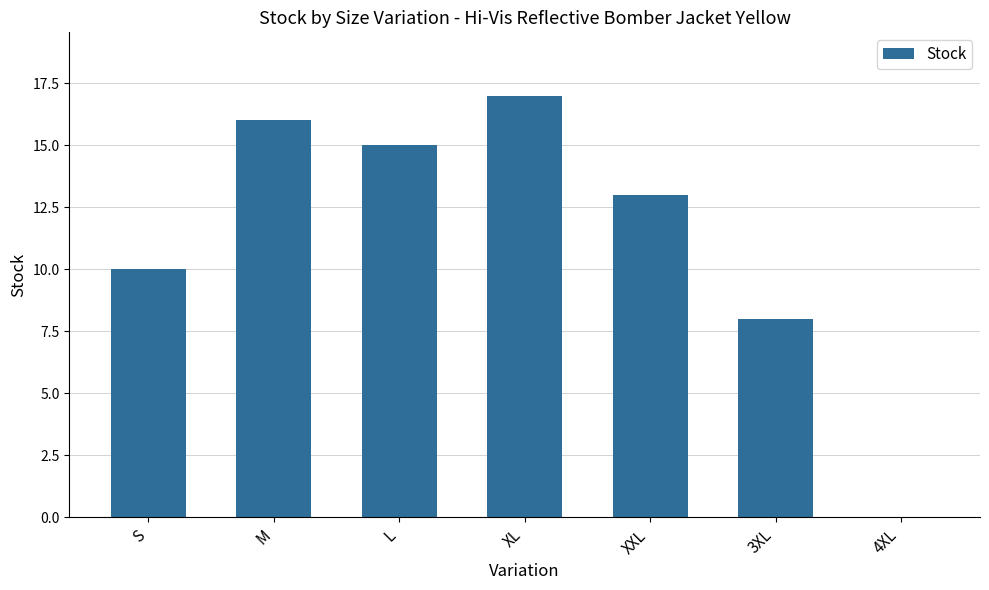

What is the approximate value at S, to the nearest 10?

10